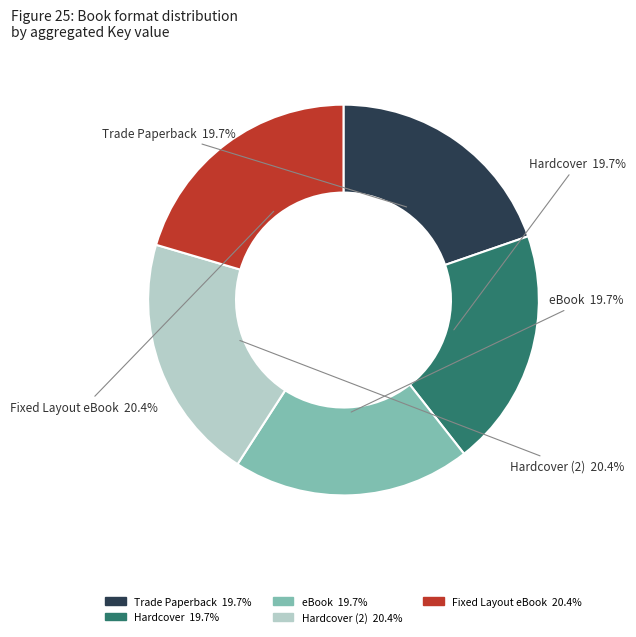

Is there a majority slice in this chart?

No